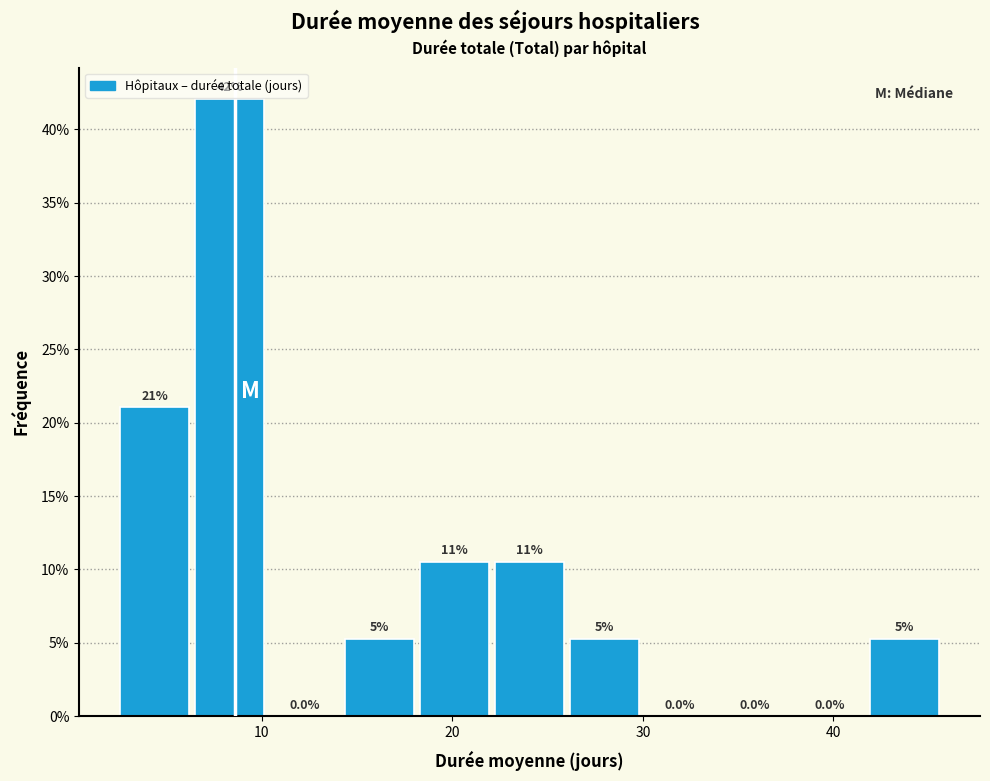

Read against the x-axis, roughly where is the centre of the tallest bar?

8